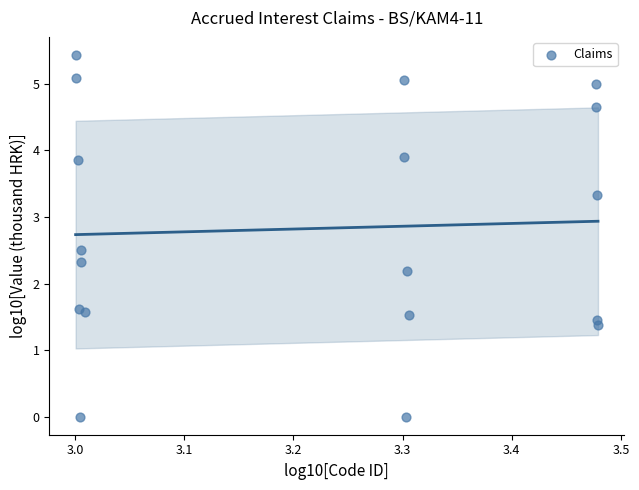

What Y value in the scatter plot is closest to 2?

2.2